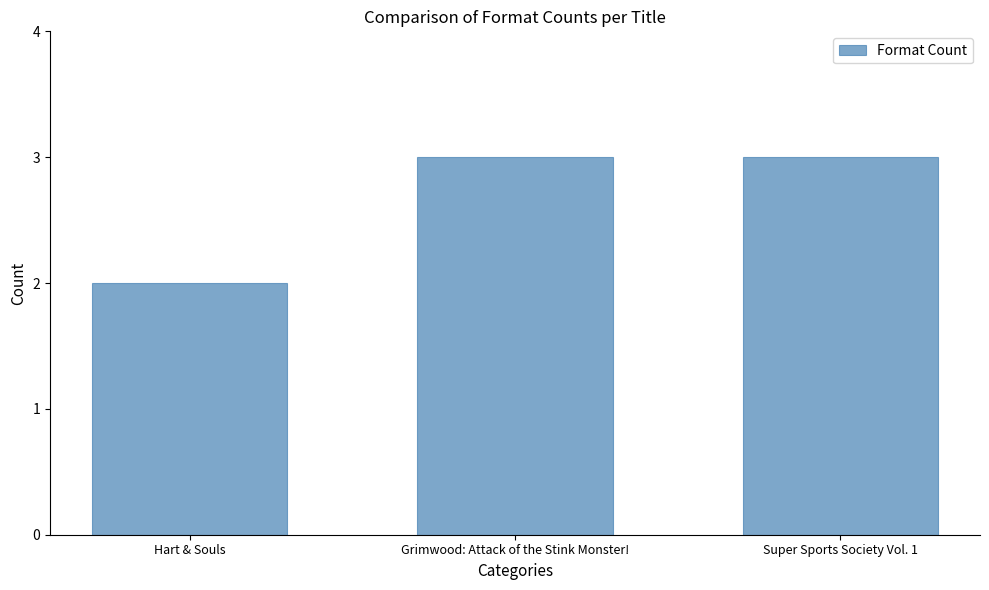

What is the label of the 3rd bar from the left?

Super Sports Society Vol. 1